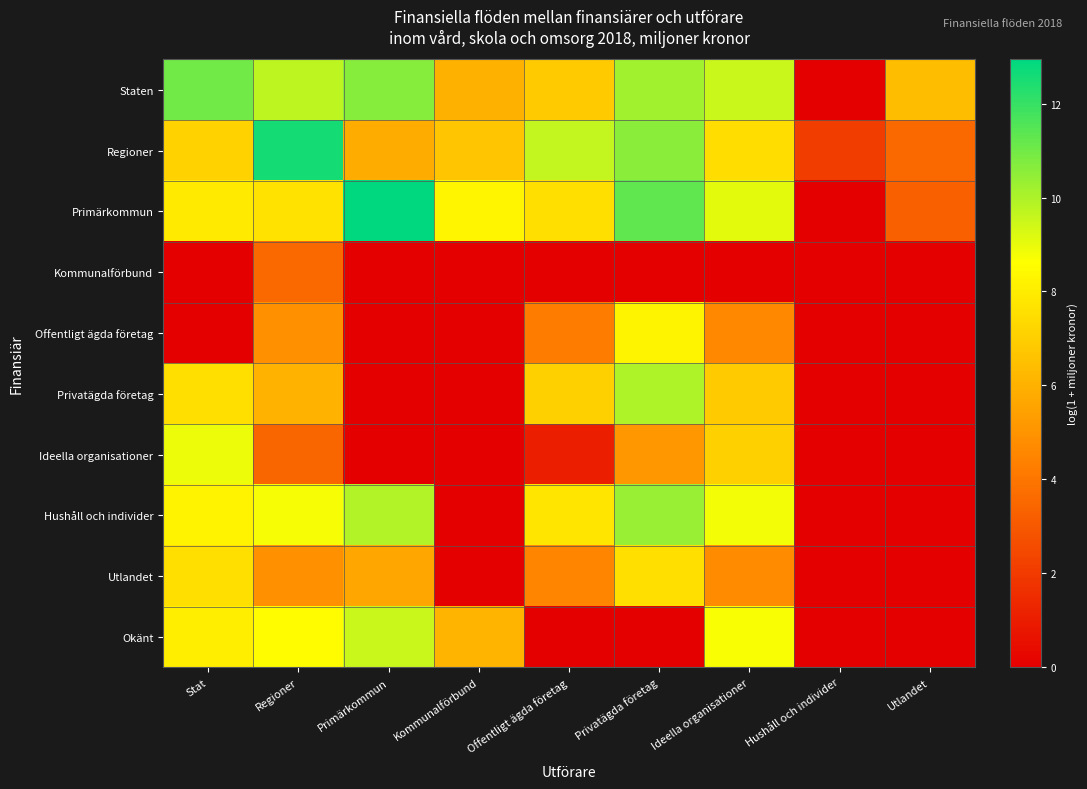

Count the number of categories in the chart.

9